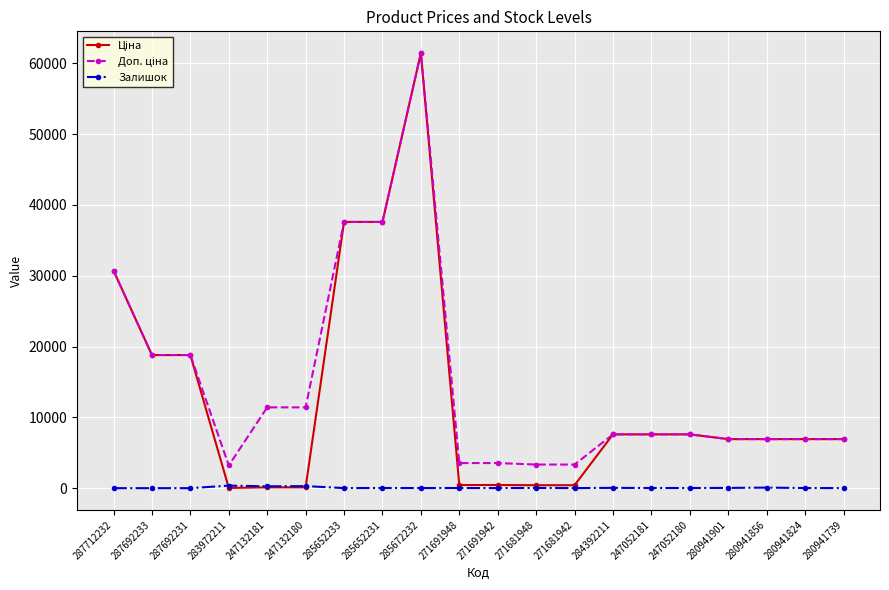

How many lines are shown in the chart?

3